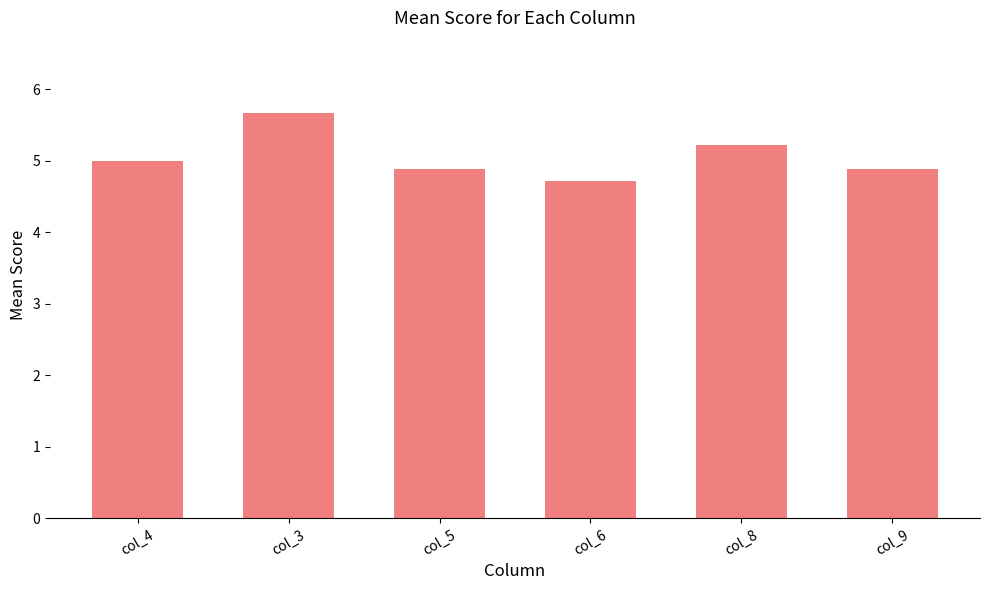

What is the label of the 2nd bar from the left?

col_3